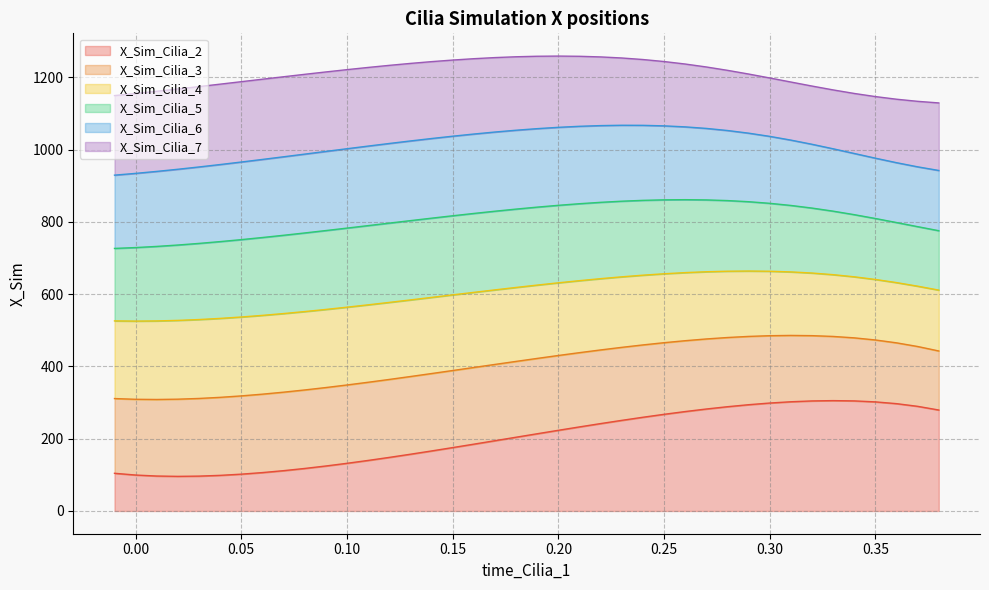

What is the minimum value for X_Sim_Cilia_2?

95.8